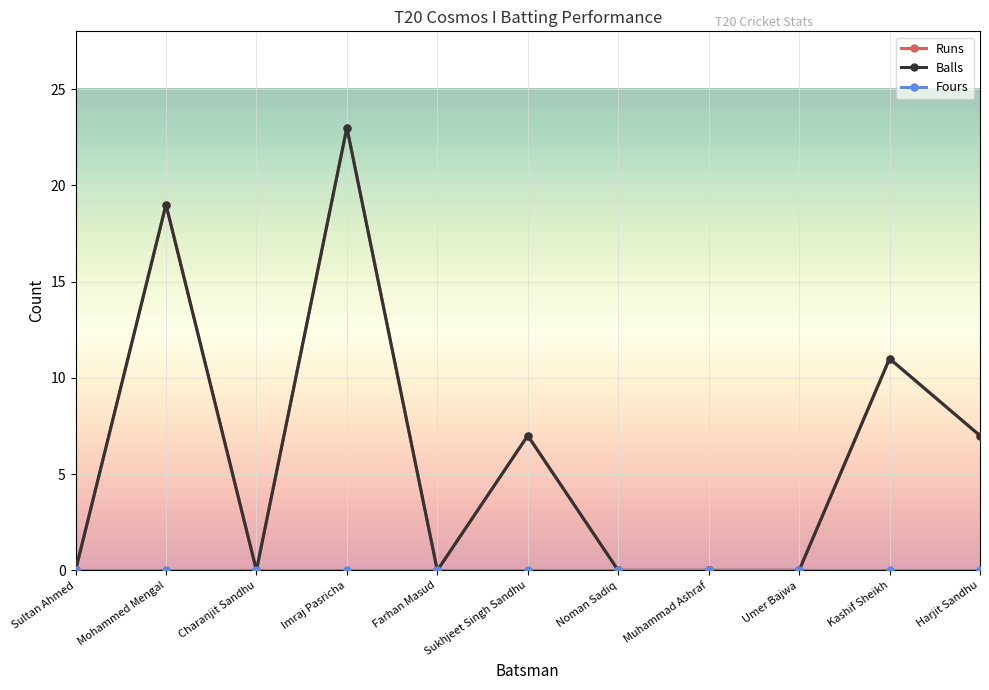

At how many categories does at least one series exceed 1?

5